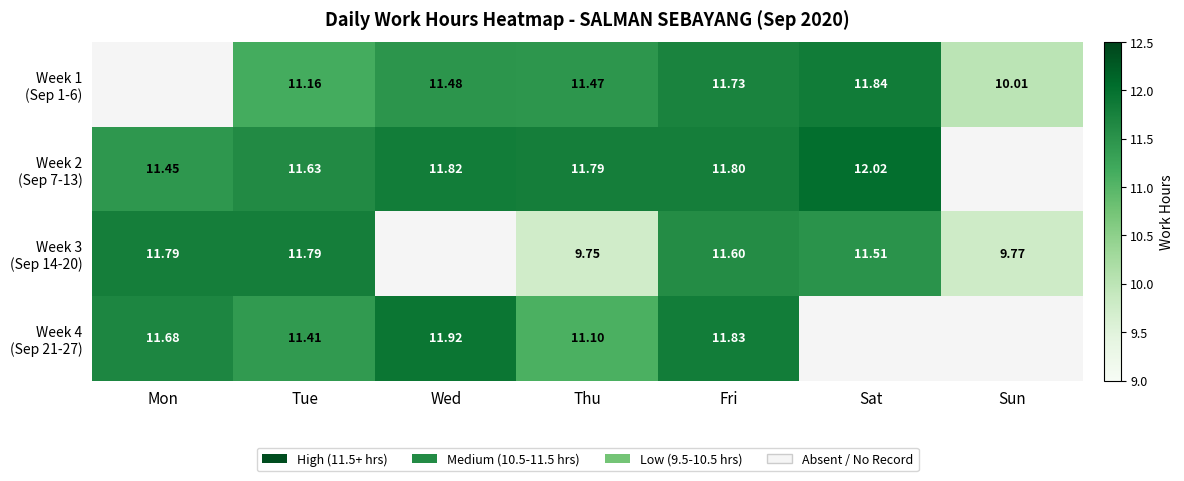

The Week 4 (Sep 21-27) series shows 19.5 at Mon. True or false?

False